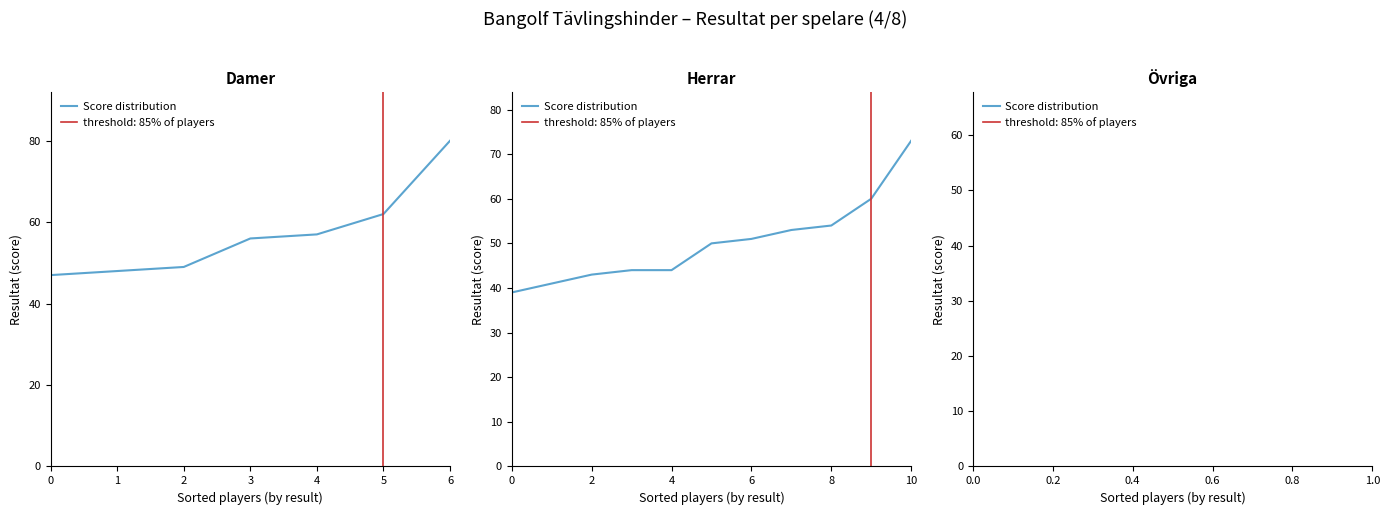

Read the value at 5.

50